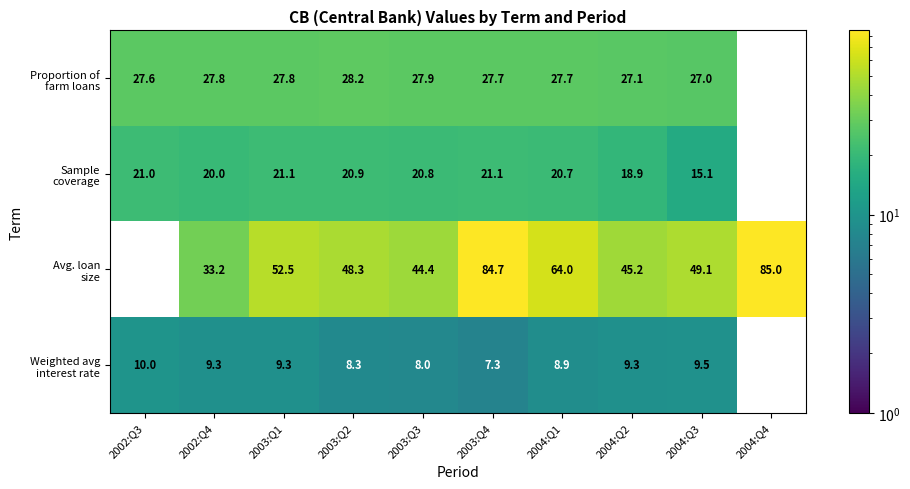

What is the total value across all series at 2004:Q2?

100.5